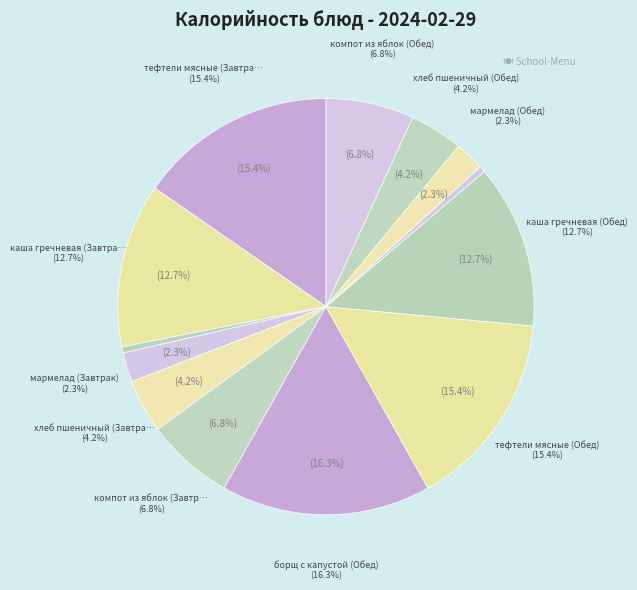

To the nearest percent, what is the average slice percentage?

8%